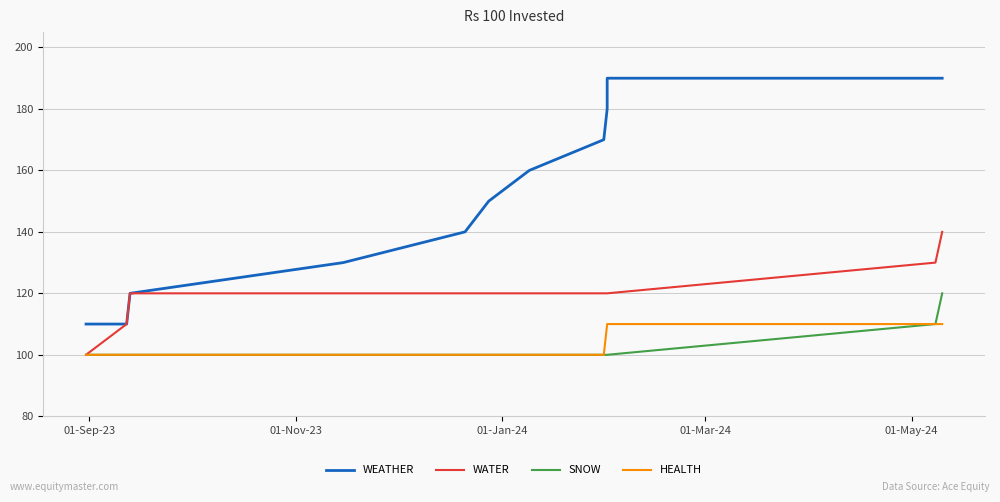

What is the label of the 9th point from the right?

01-Mar-24